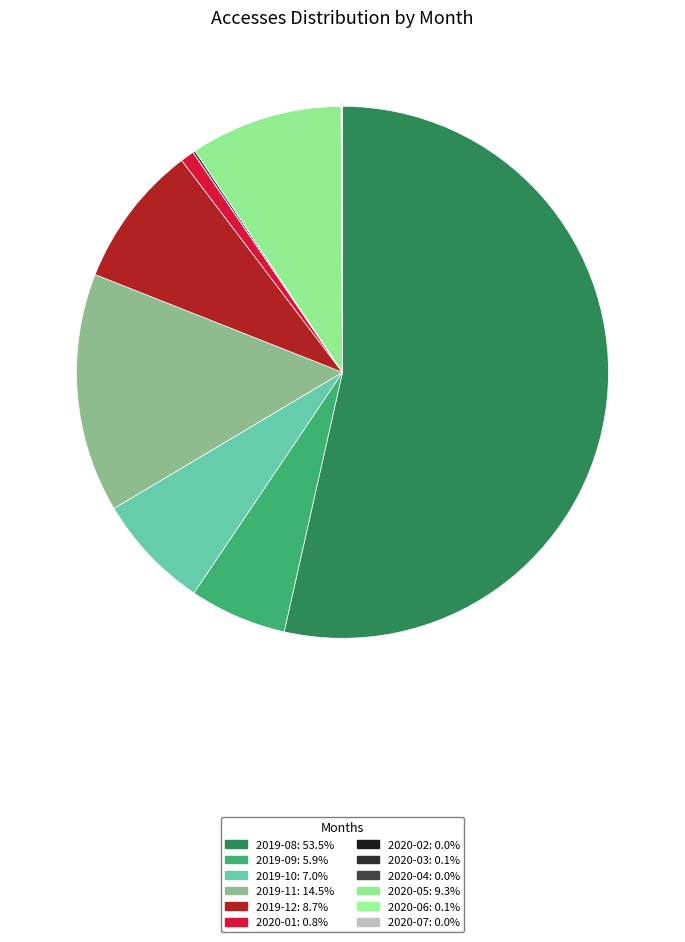

To the nearest percent, what is the difference between the 2019-12 and 2020-07 slice percentages?

9%